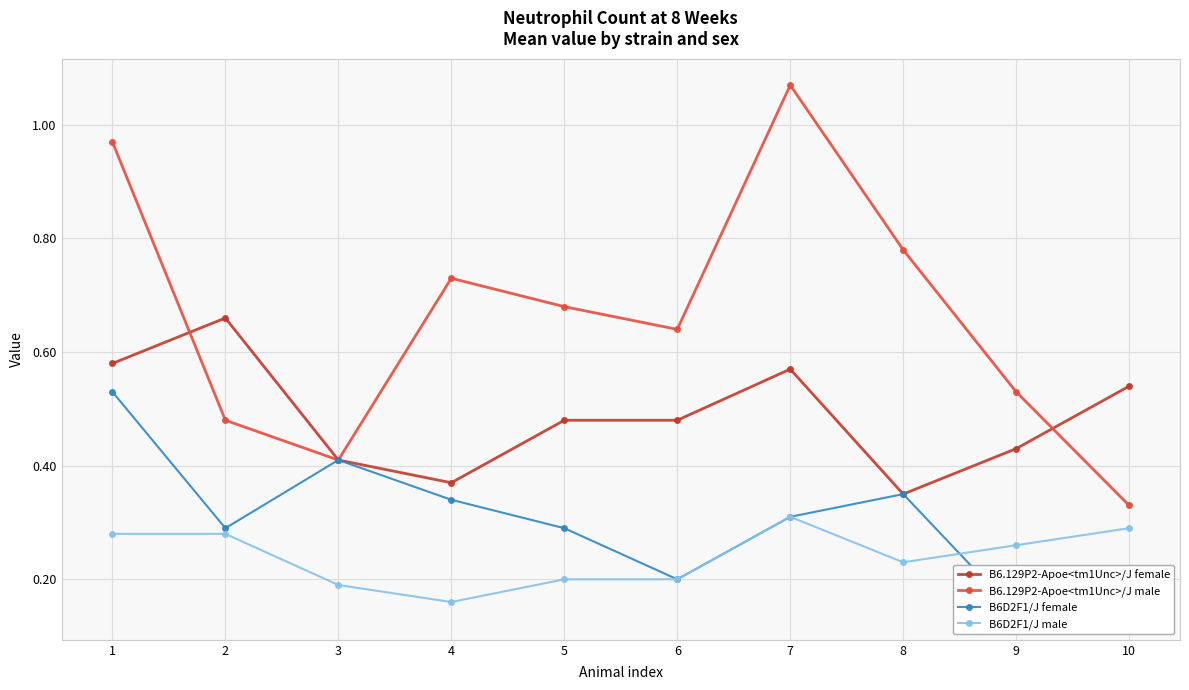

The value of B6D2F1/J female at 5 is 0.3. True or false?

True